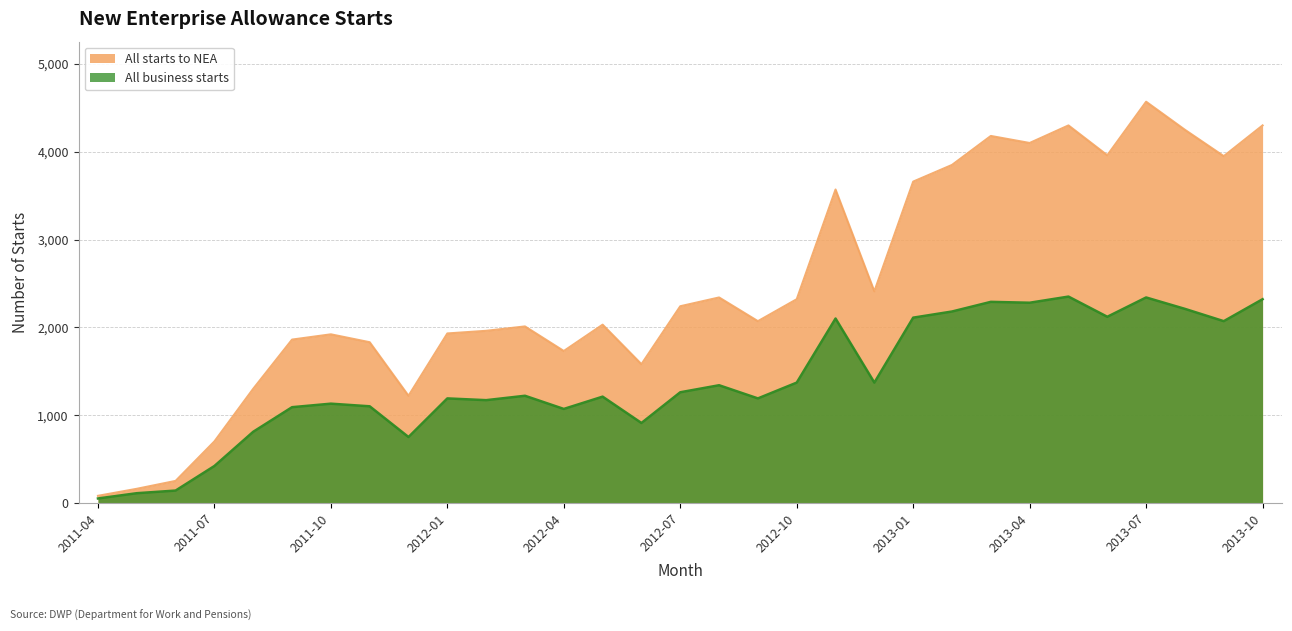

What are all the series names shown in the legend?

All starts to NEA, All business starts